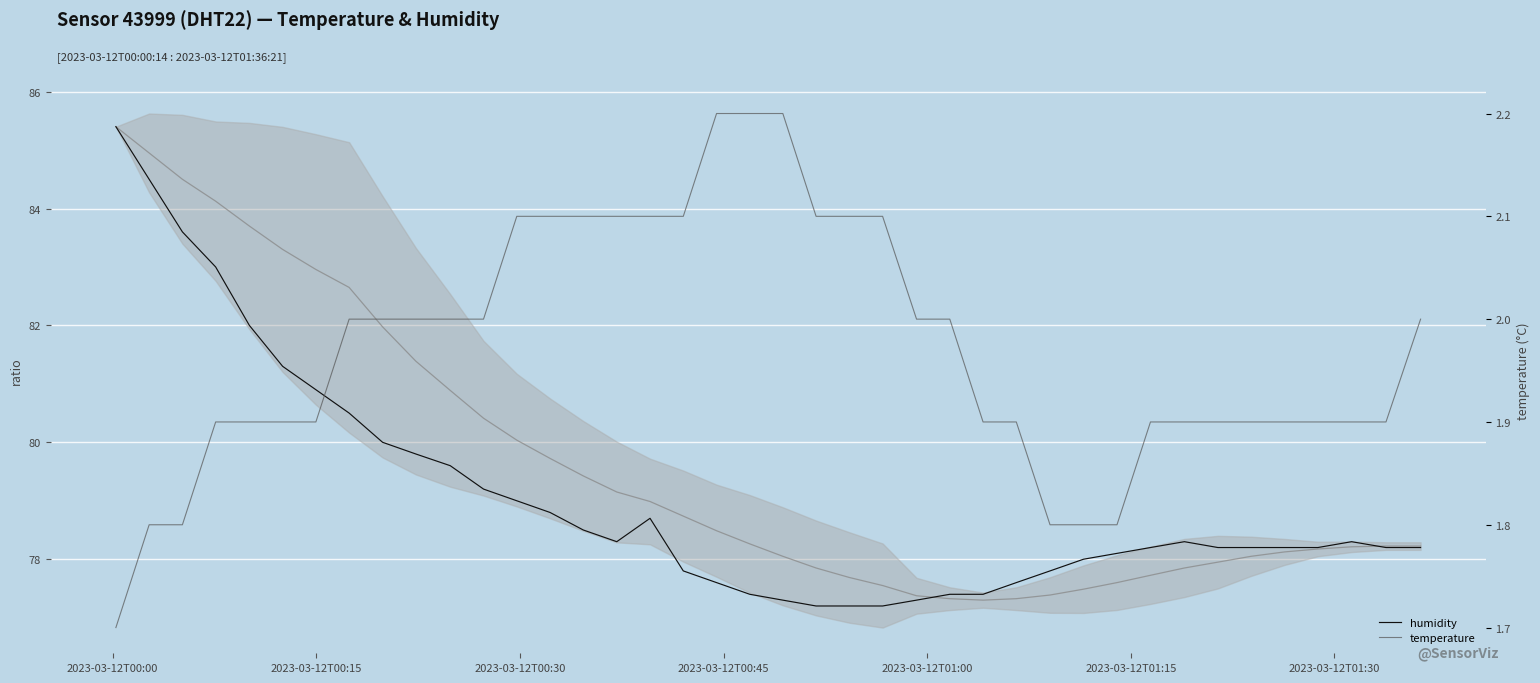

Which label corresponds to the smallest value in the chart?

2023-03-12T00:00